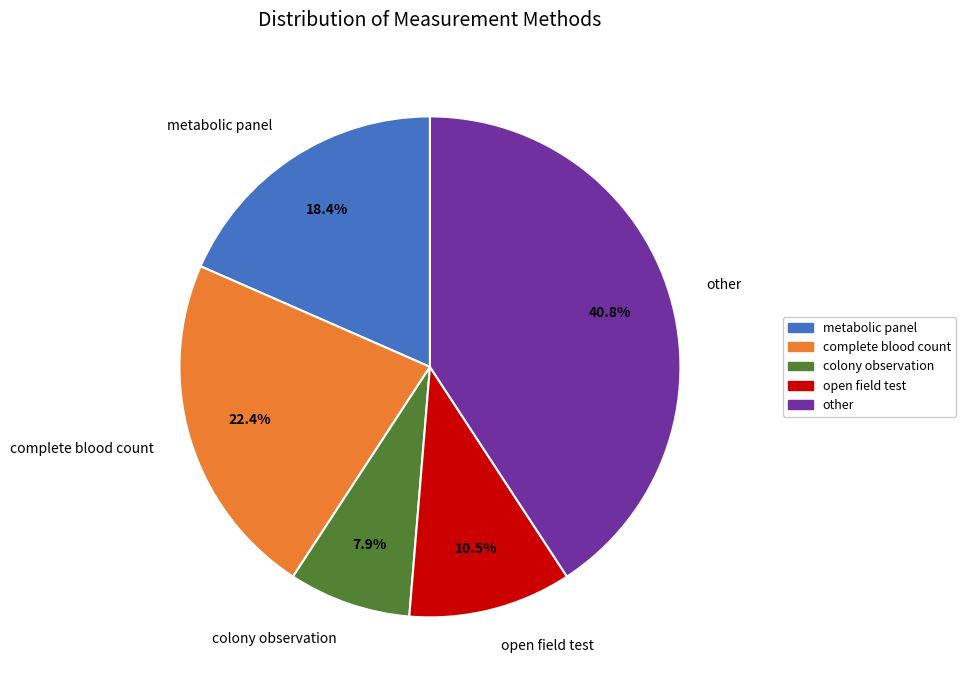

What percentage is the metabolic panel slice, to the nearest percent?

18%